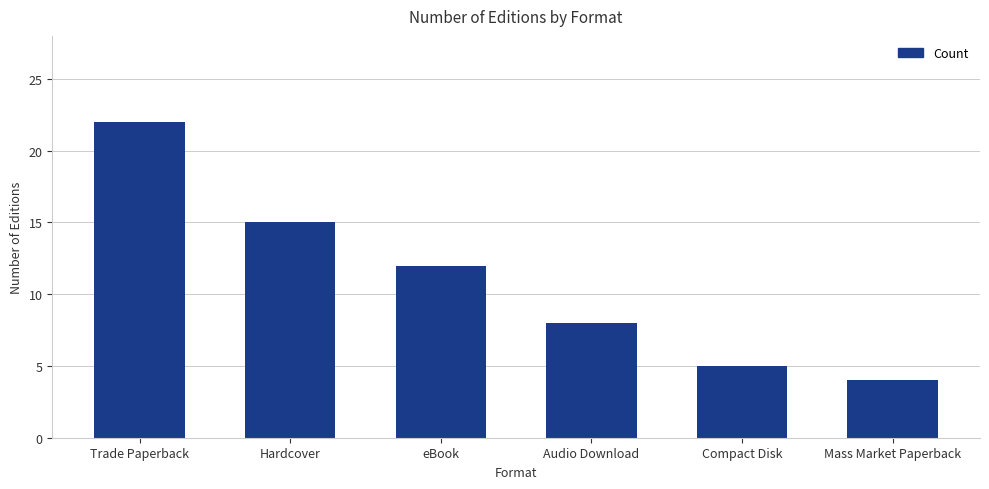

True or false: the data shows 4 at Audio Download.

False